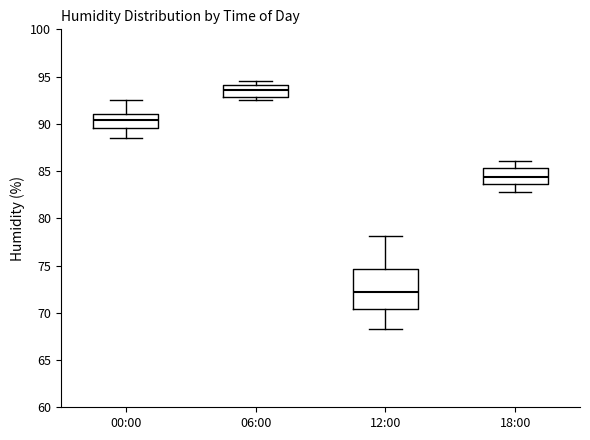

Reading left to right, read every box against the y-axis: the position of its median line, the range the box covers, and the ends of its whiskers. The values are not printed on the chart, so give them approximately, as read against the axis.

00:00: median 90.5, box 89.5 to 91.0, whiskers 88.5 to 92.5
06:00: median 93.5, box 93.0 to 94.0, whiskers 92.5 to 94.5
12:00: median 72.5, box 70.5 to 74.5, whiskers 68.5 to 78.0
18:00: median 84.5, box 83.5 to 85.5, whiskers 83.0 to 86.0